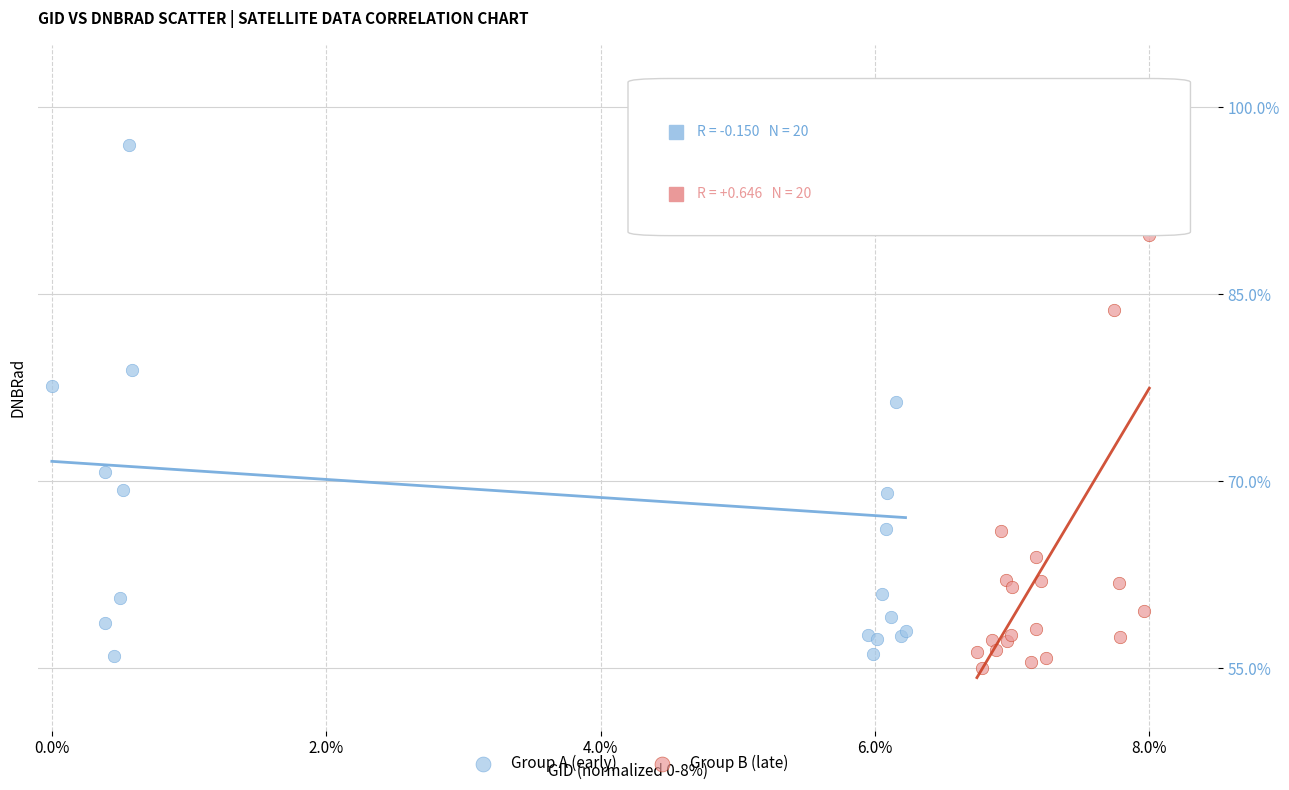

Which series contains the lowest Y value?

Group B (late)